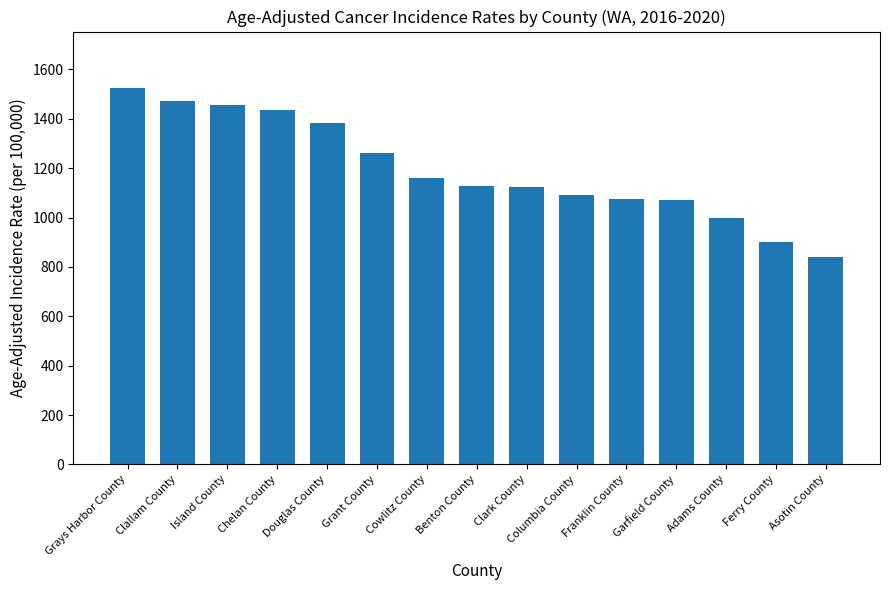

How many series are shown in this chart?

1